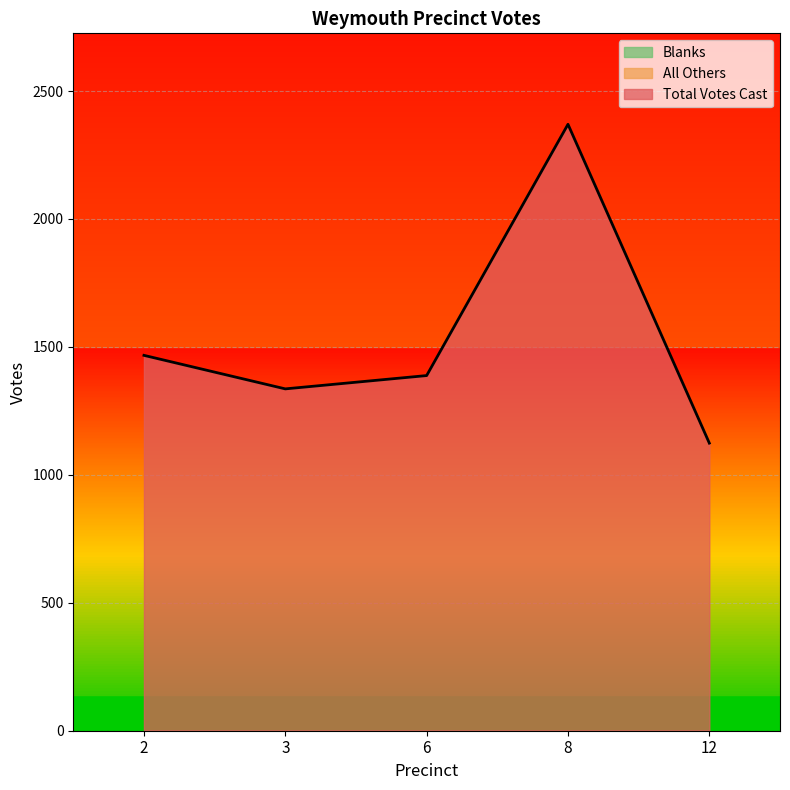

How many lines are shown in the chart?

3